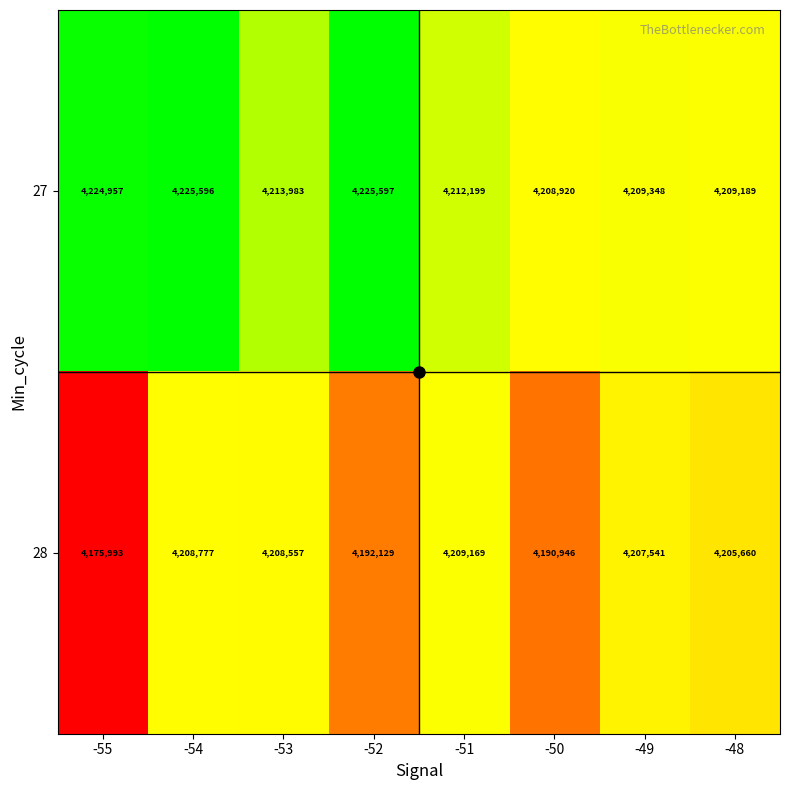

What is the difference between the 28 values at -51 and -53?

612